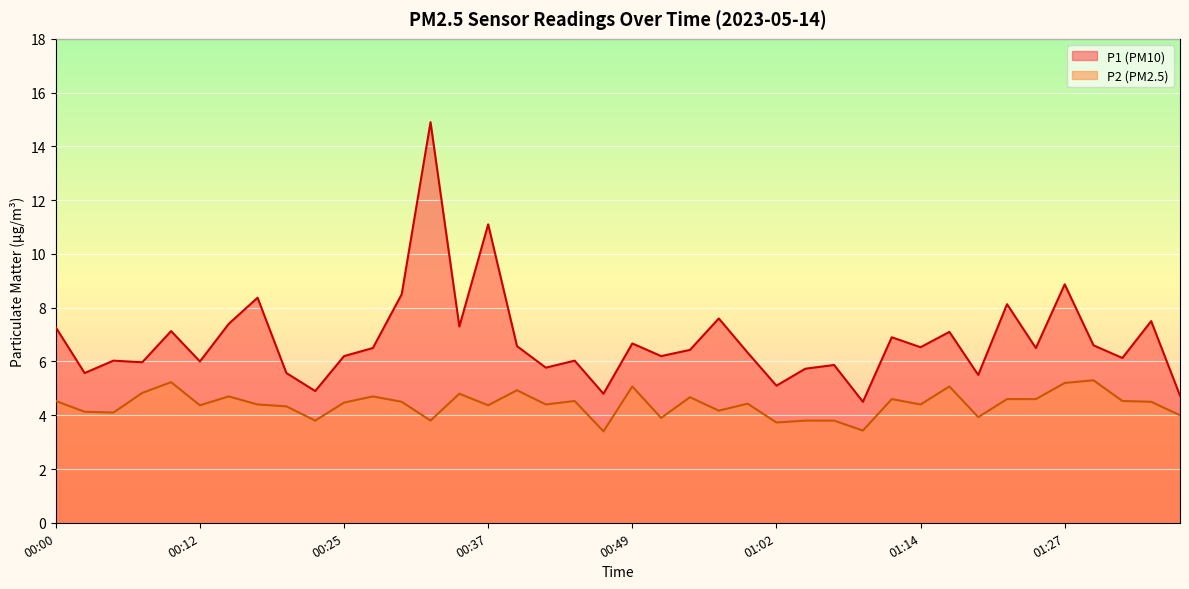

At which category does P1 reach its first local peak?

00:05